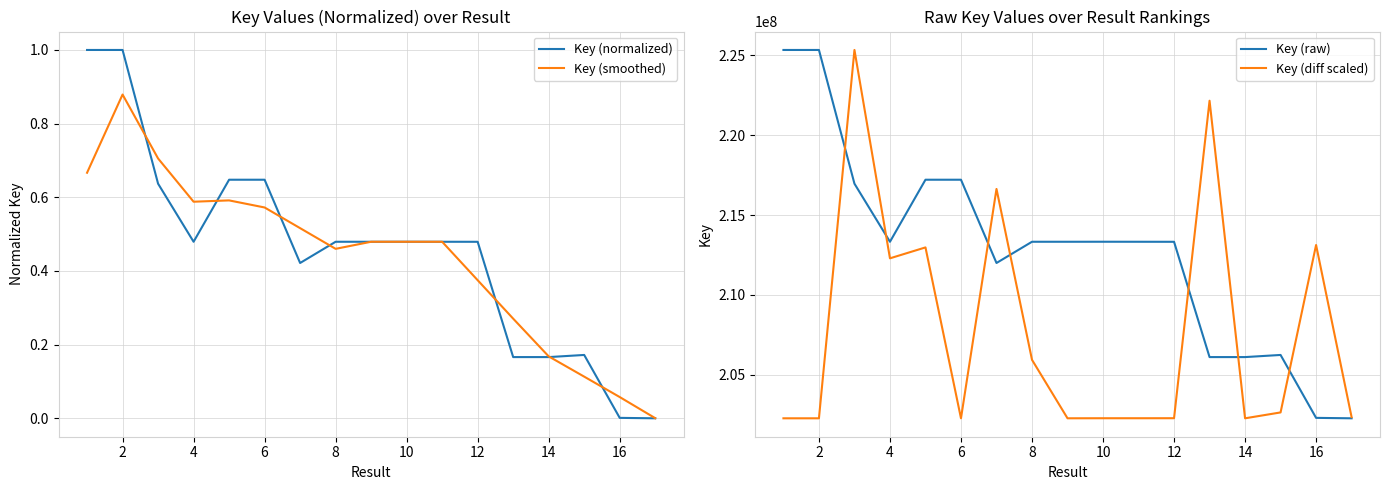

True or false: Key (smoothed) and Key (diff scaled) intersect in this chart.

False